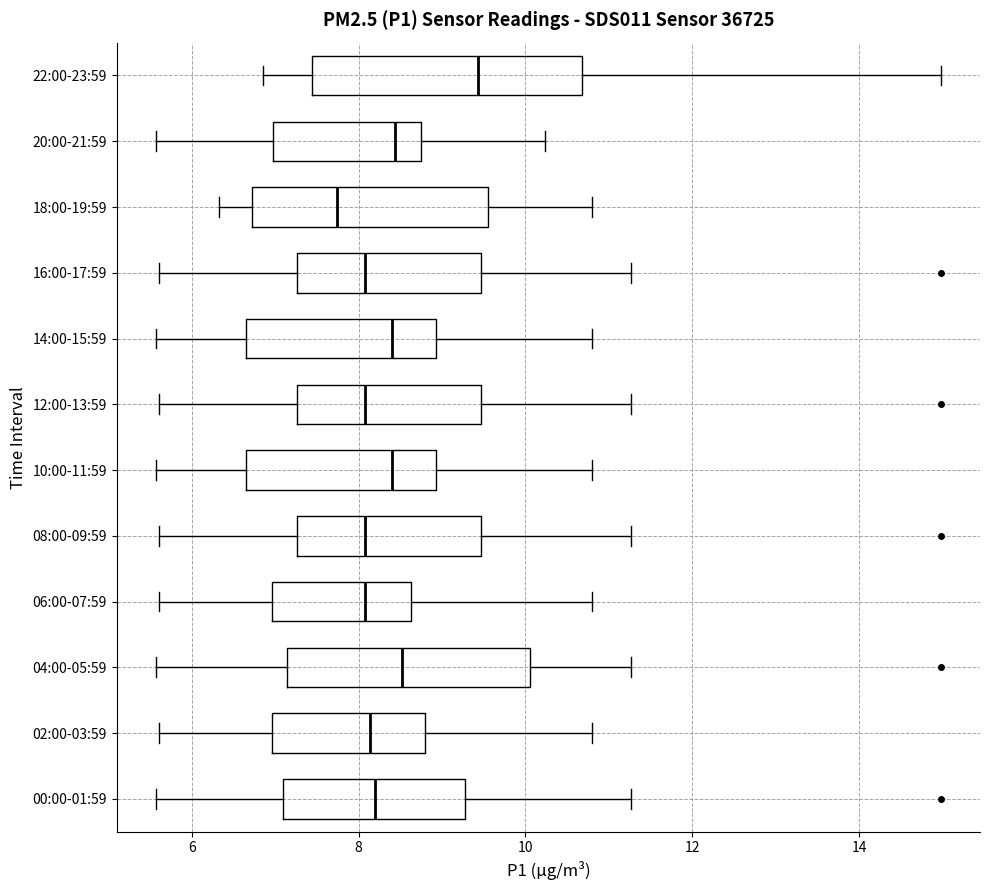

Reading bottom to top, transcribe this box plot: for each box, give where its median line is, the range the box spans, and where its two whiskers end, as read against the x-axis. The values are not printed on the chart, so give them approximately, as read against the axis.

00:00-01:59: median 8.2, box 7.0 to 9.2, whiskers 5.6 to 11.2
02:00-03:59: median 8.2, box 7.0 to 8.8, whiskers 5.6 to 10.8
04:00-05:59: median 8.6, box 7.2 to 10.0, whiskers 5.6 to 11.2
06:00-07:59: median 8.0, box 7.0 to 8.6, whiskers 5.6 to 10.8
08:00-09:59: median 8.0, box 7.2 to 9.4, whiskers 5.6 to 11.2
10:00-11:59: median 8.4, box 6.6 to 9.0, whiskers 5.6 to 10.8
12:00-13:59: median 8.0, box 7.2 to 9.4, whiskers 5.6 to 11.2
14:00-15:59: median 8.4, box 6.6 to 9.0, whiskers 5.6 to 10.8
16:00-17:59: median 8.0, box 7.2 to 9.4, whiskers 5.6 to 11.2
18:00-19:59: median 7.8, box 6.8 to 9.6, whiskers 6.4 to 10.8
20:00-21:59: median 8.4, box 7.0 to 8.8, whiskers 5.6 to 10.2
22:00-23:59: median 9.4, box 7.4 to 10.6, whiskers 6.8 to 15.0